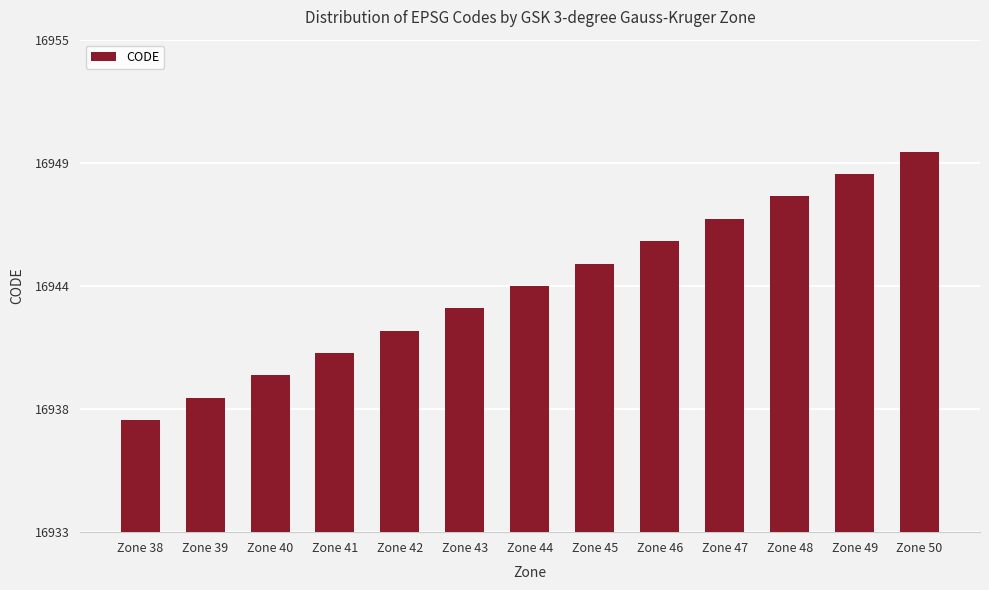

Which category has the lowest value across all series?

Zone 38